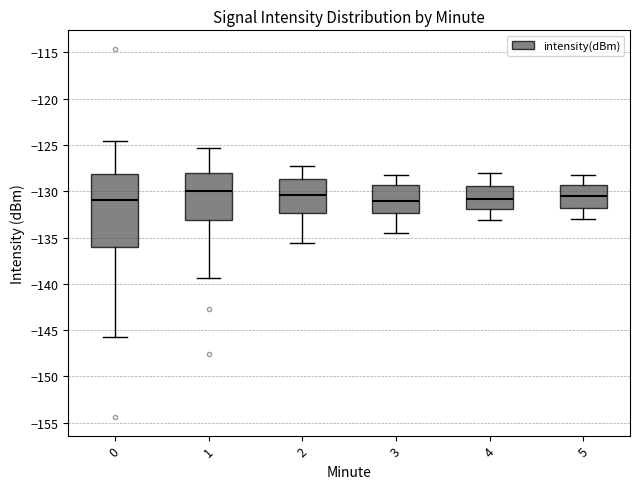

Reading left to right, read every box against the y-axis: the position of its median line, the range the box covers, and the ends of its whiskers. The values are not printed on the chart, so give them approximately, as read against the axis.

0: median -131.0, box -136.0 to -128.0, whiskers -145.5 to -124.5
1: median -130.0, box -133.0 to -128.0, whiskers -139.5 to -125.5
2: median -130.5, box -132.5 to -128.5, whiskers -135.5 to -127.5
3: median -131.0, box -132.5 to -129.5, whiskers -134.5 to -128.5
4: median -131.0, box -132.0 to -129.5, whiskers -133.0 to -128.0
5: median -130.5, box -132.0 to -129.5, whiskers -133.0 to -128.0